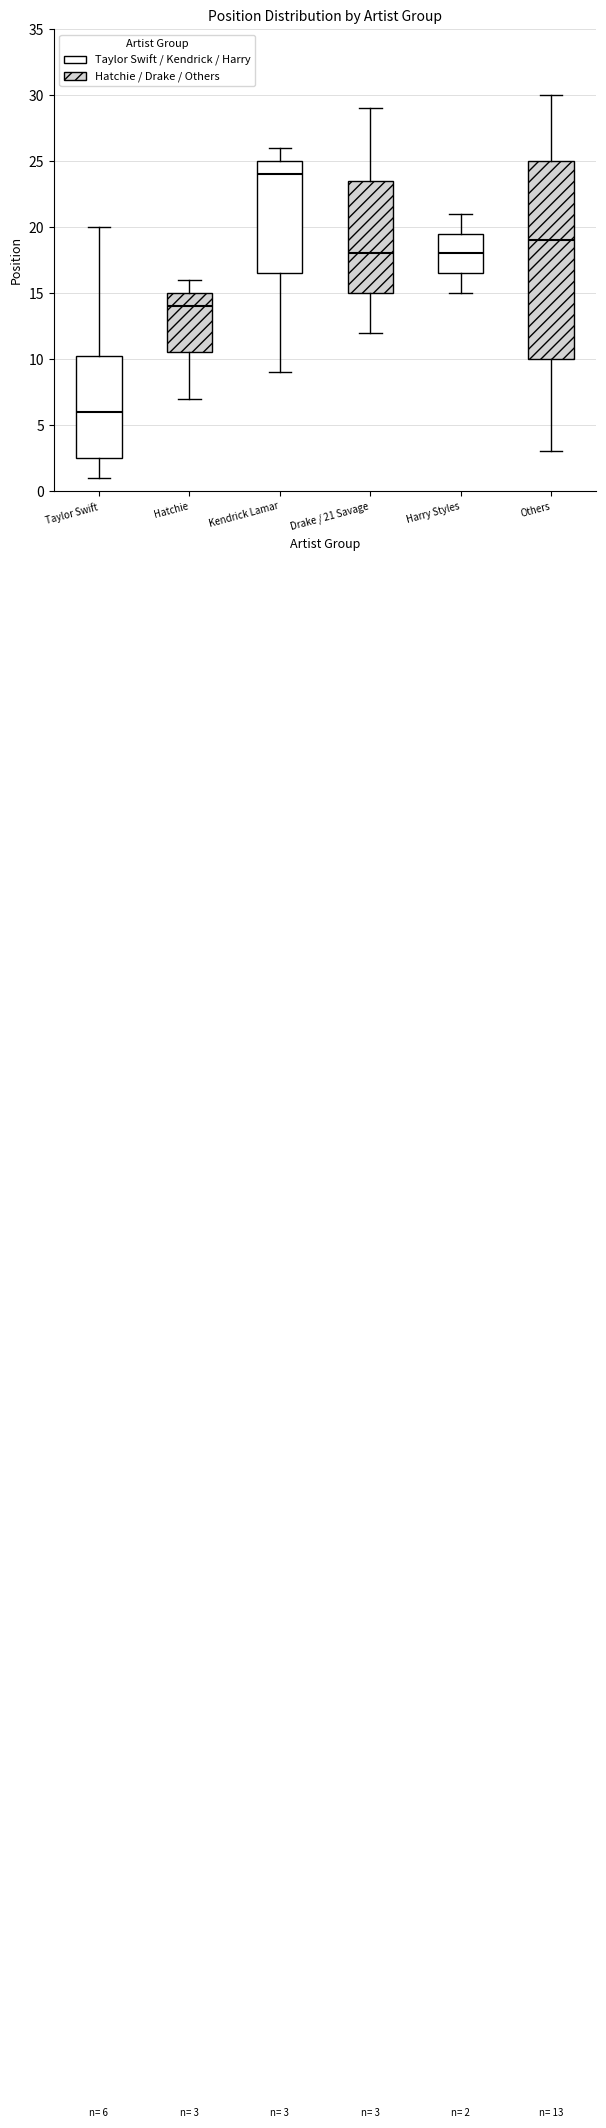

Which box is the tallest, from its lower edge to its upper edge?

Others